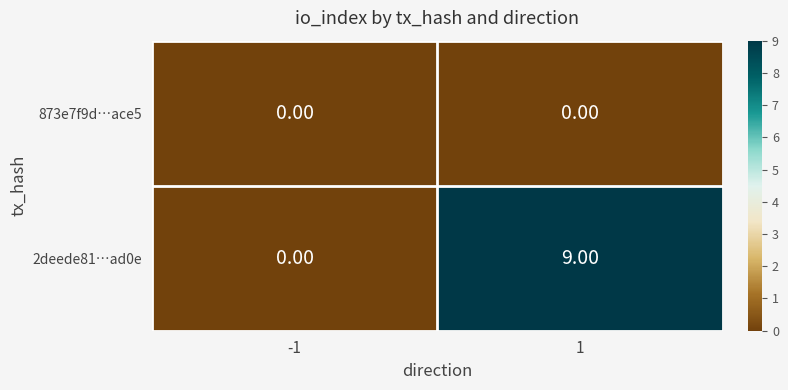

Which series has the largest range (max minus min)?

2deede81…ad0e